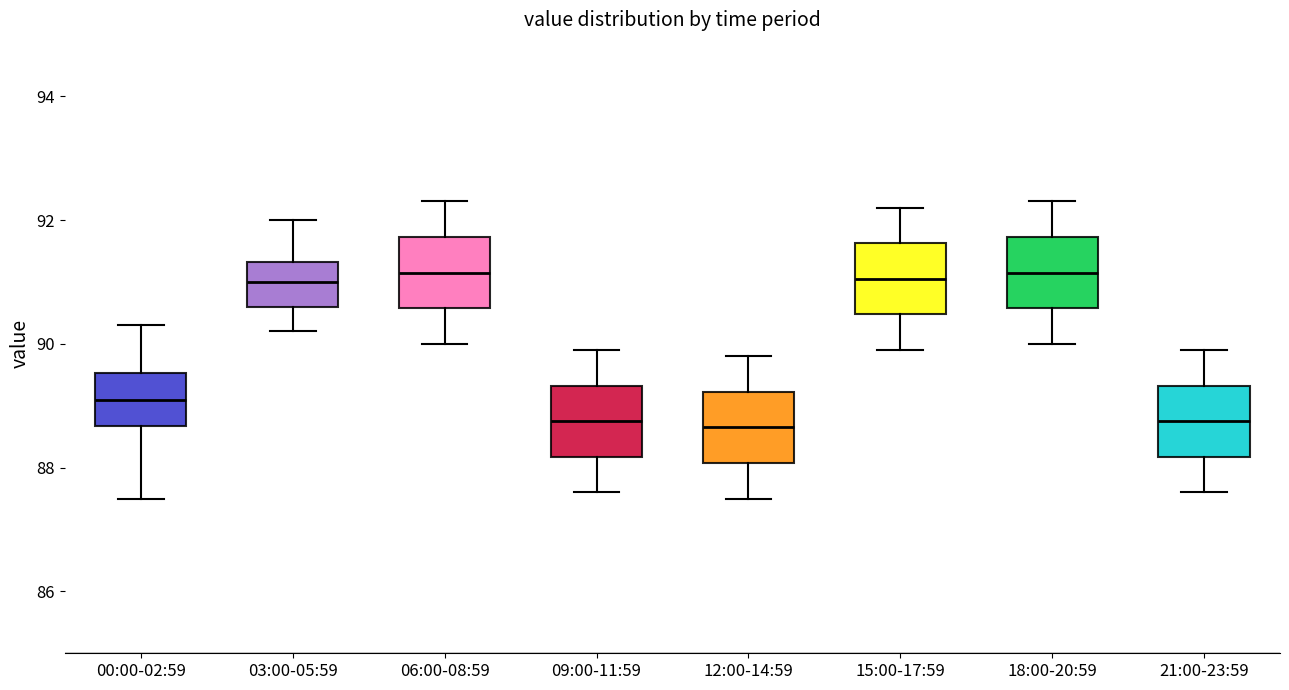

Where does the median line of the box for 03:00-05:59 sit on the y-axis? The values are not printed on the chart, so give them approximately, as read against the axis.

91.0